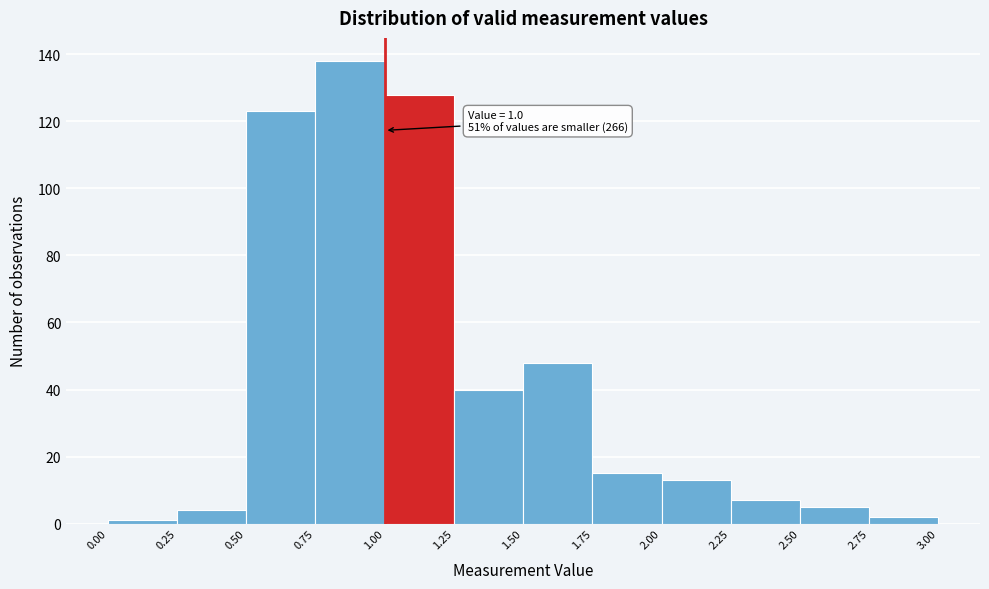

Over which range of the x-axis is the bar tallest?

0.75 to 1.00